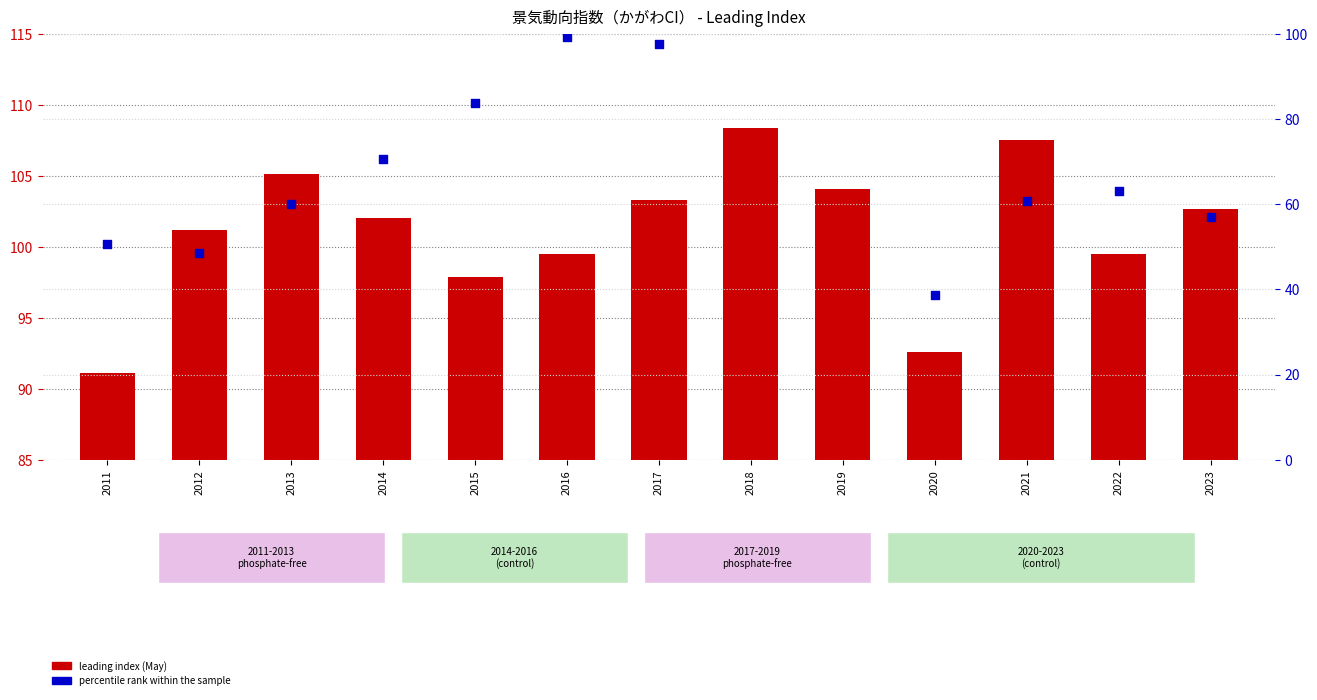

Which series contains the highest Y value?

leading index (May)